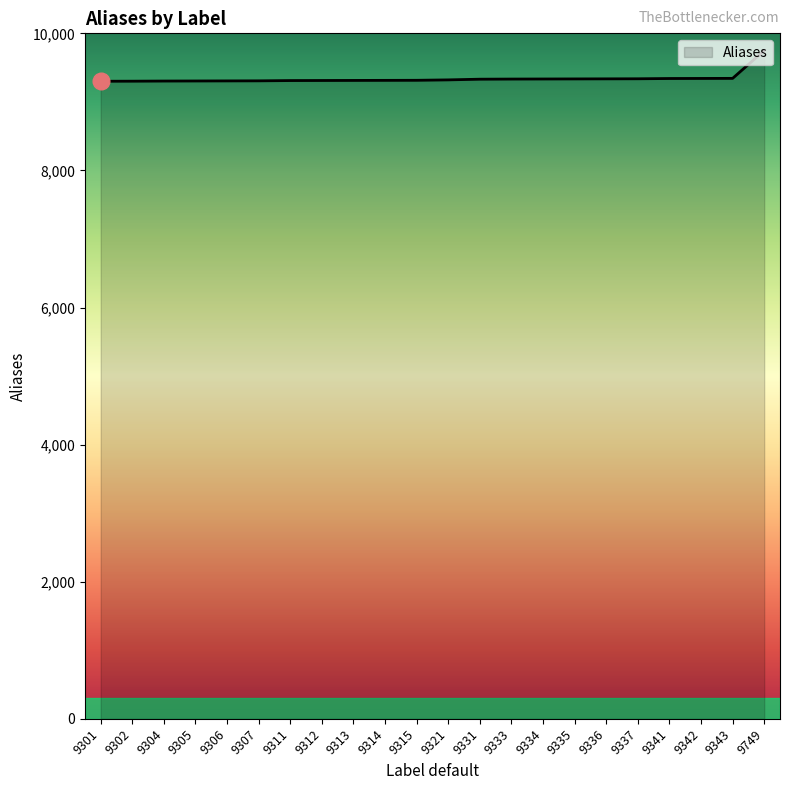

What is the change in value from 9307 to 9312?

+5